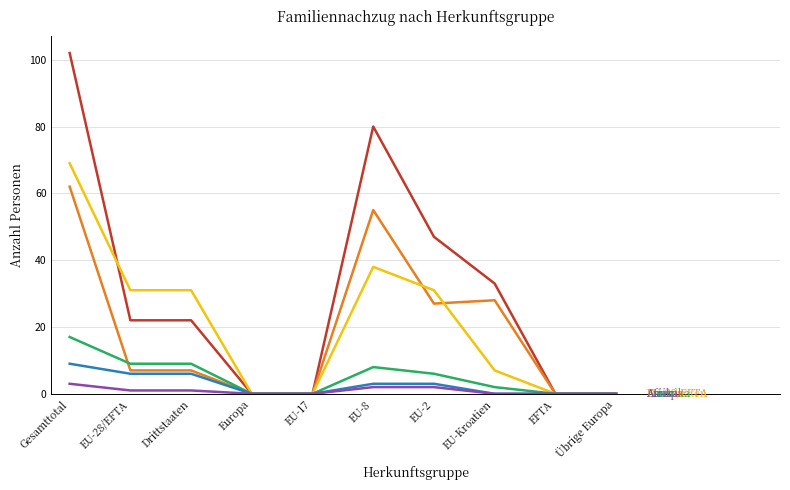

At which category is the sum across all series the highest?

Gesamttotal